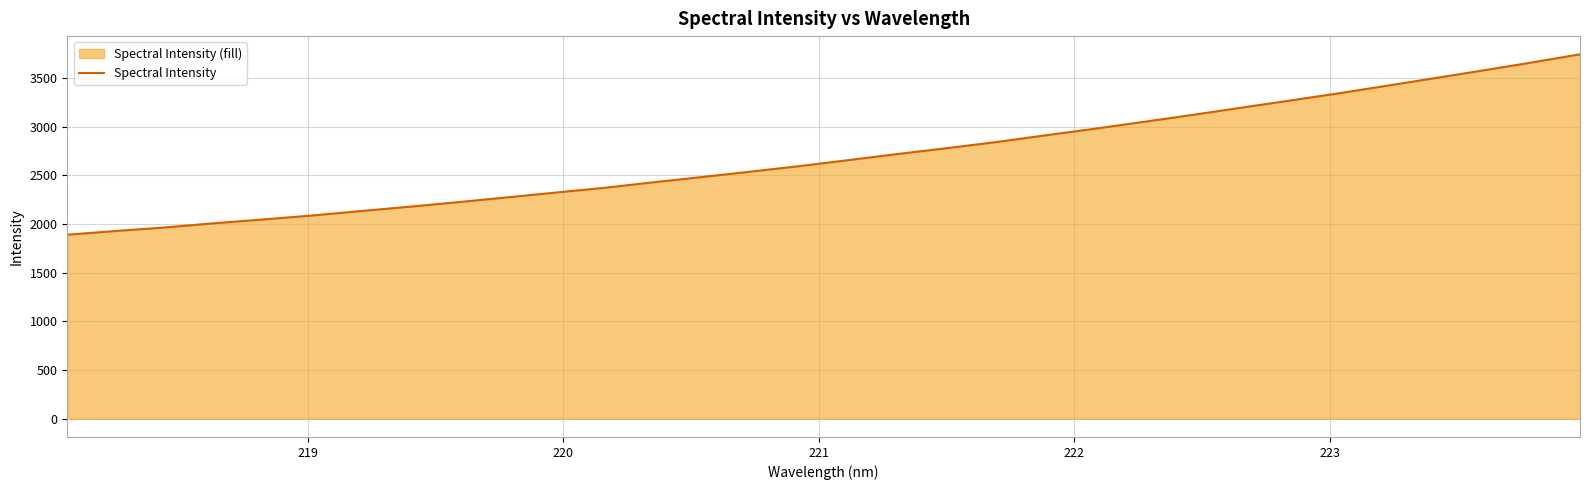

What is the greatest value displayed?

3742.1